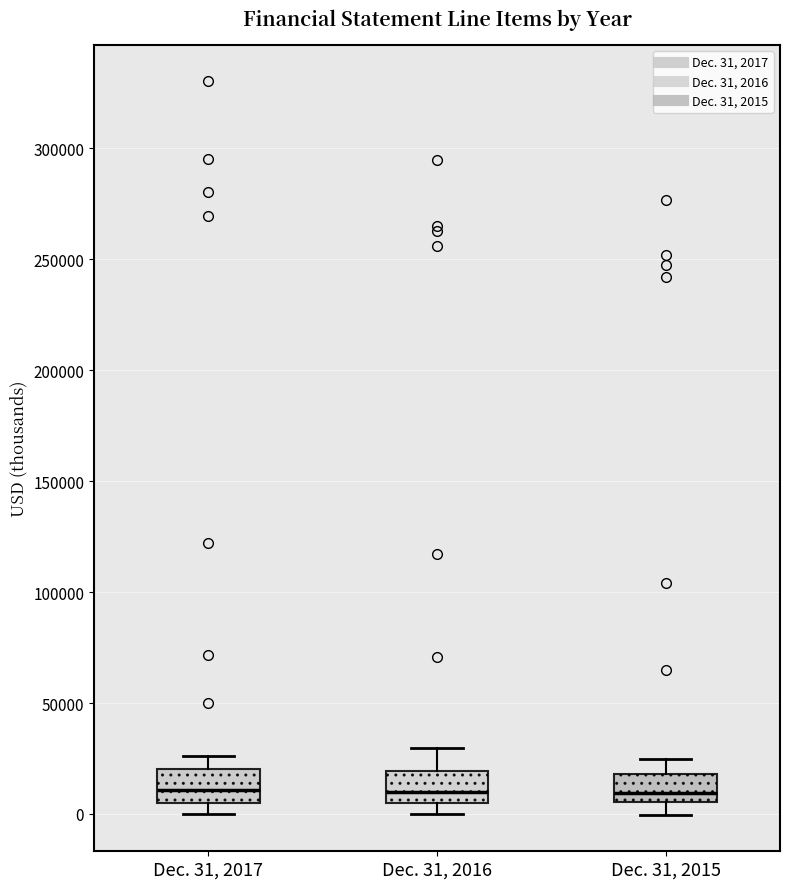

Where does the median line of the box for Dec. 31, 2015 sit on the y-axis? The values are not printed on the chart, so give them approximately, as read against the axis.

10000